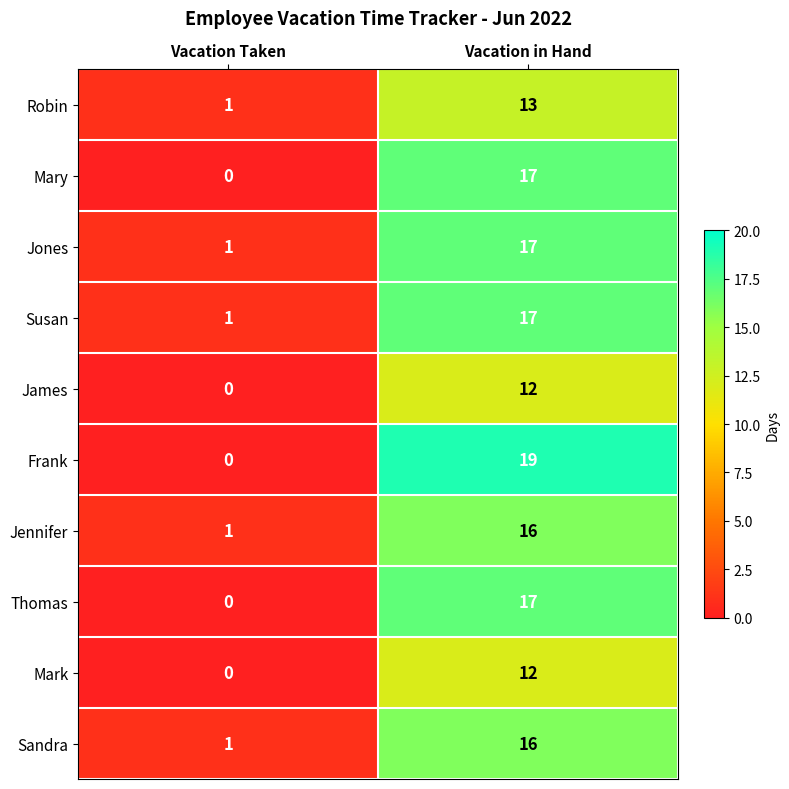

Where is Frank nearest to the value 9?

Vacation Taken